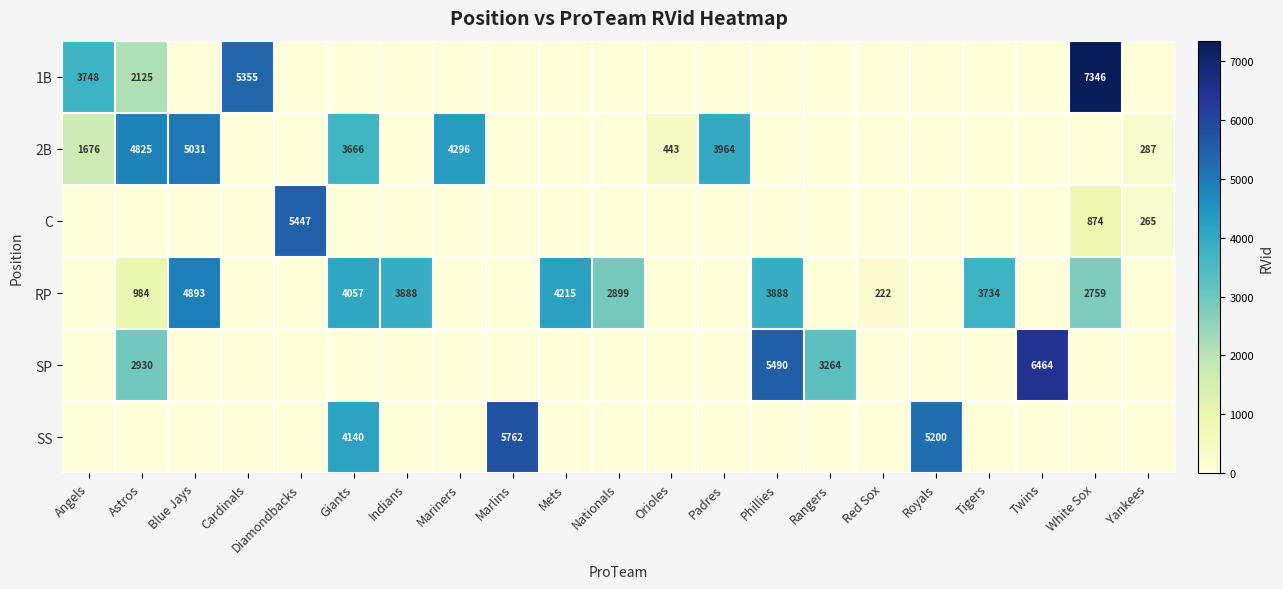

What is the spread (max minus min) of values at Giants?

4140